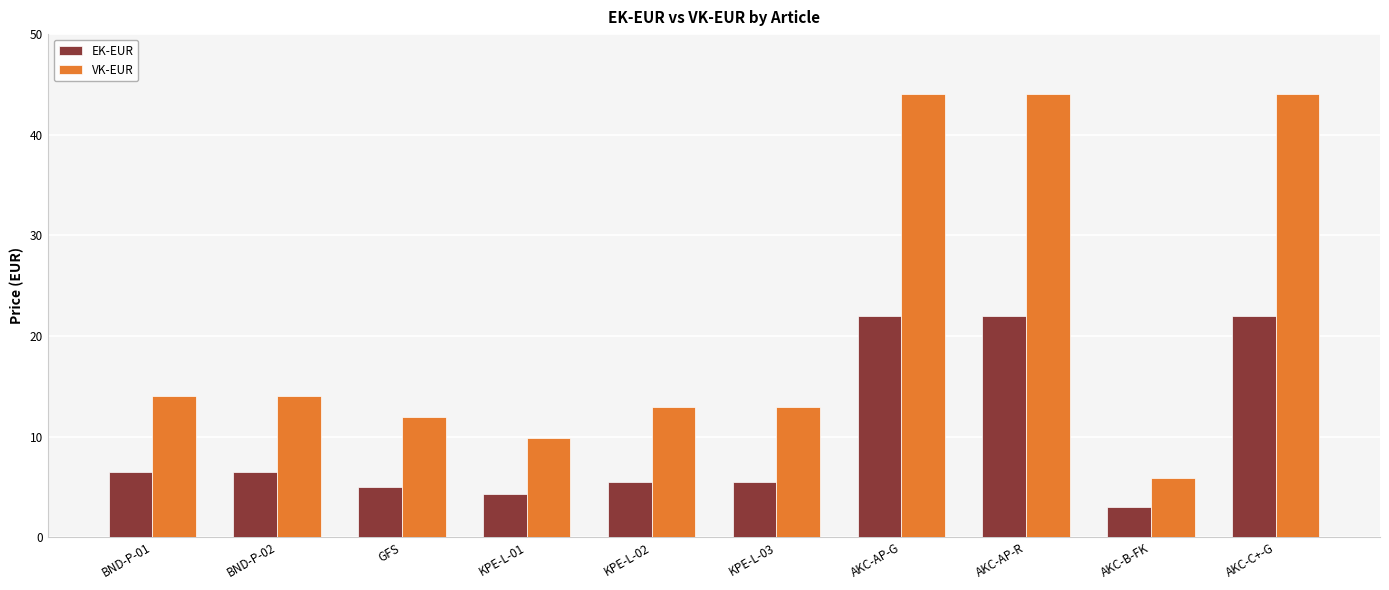

What is the sum of all EK-EUR values?

102.2